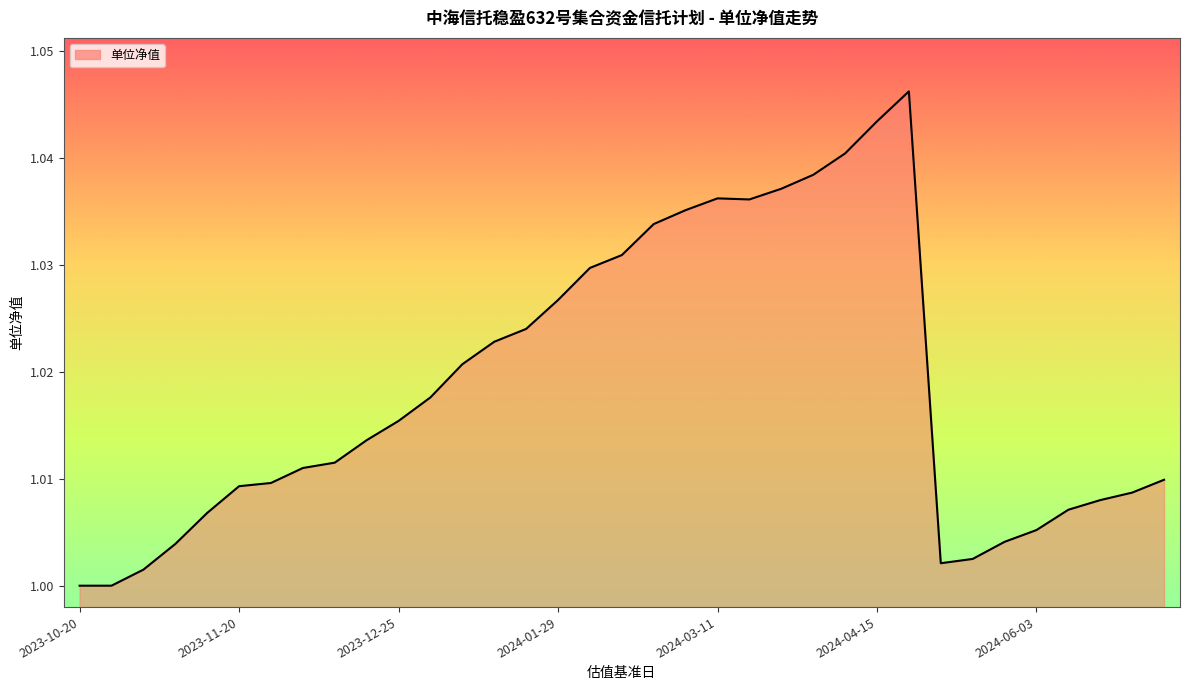

Where is the data nearest to the value 1?

2023-10-20